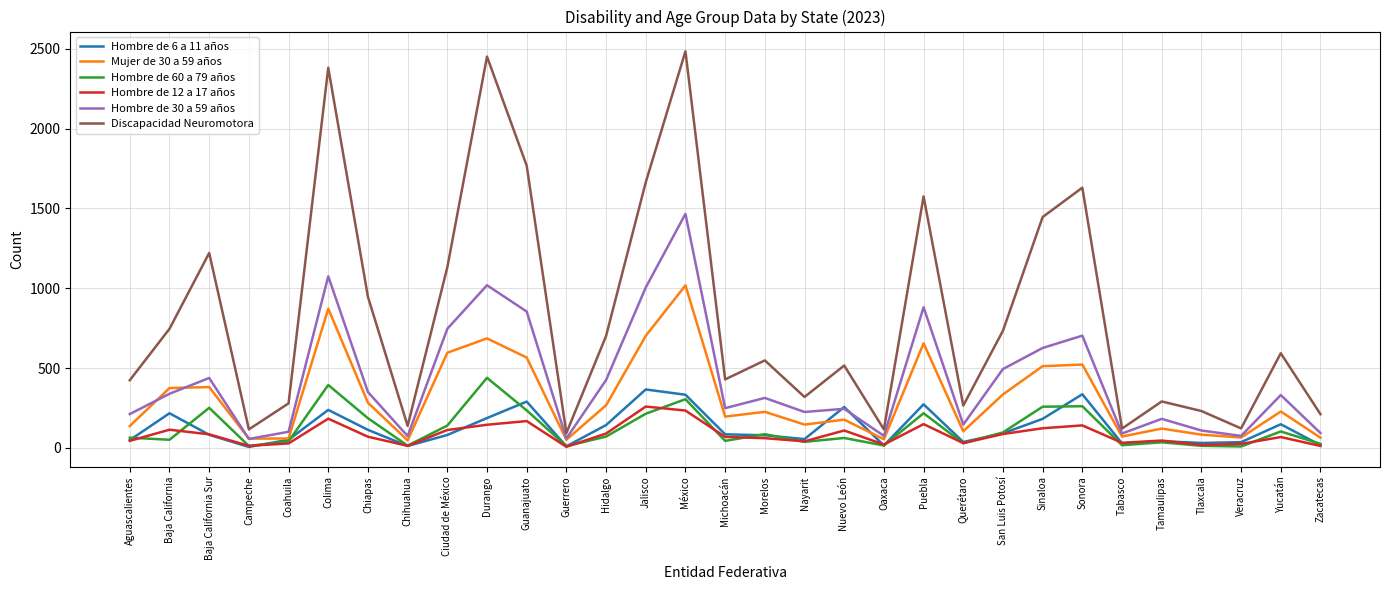

The value of Hombre de 12 a 17 años at Aguascalientes is 44. True or false?

True